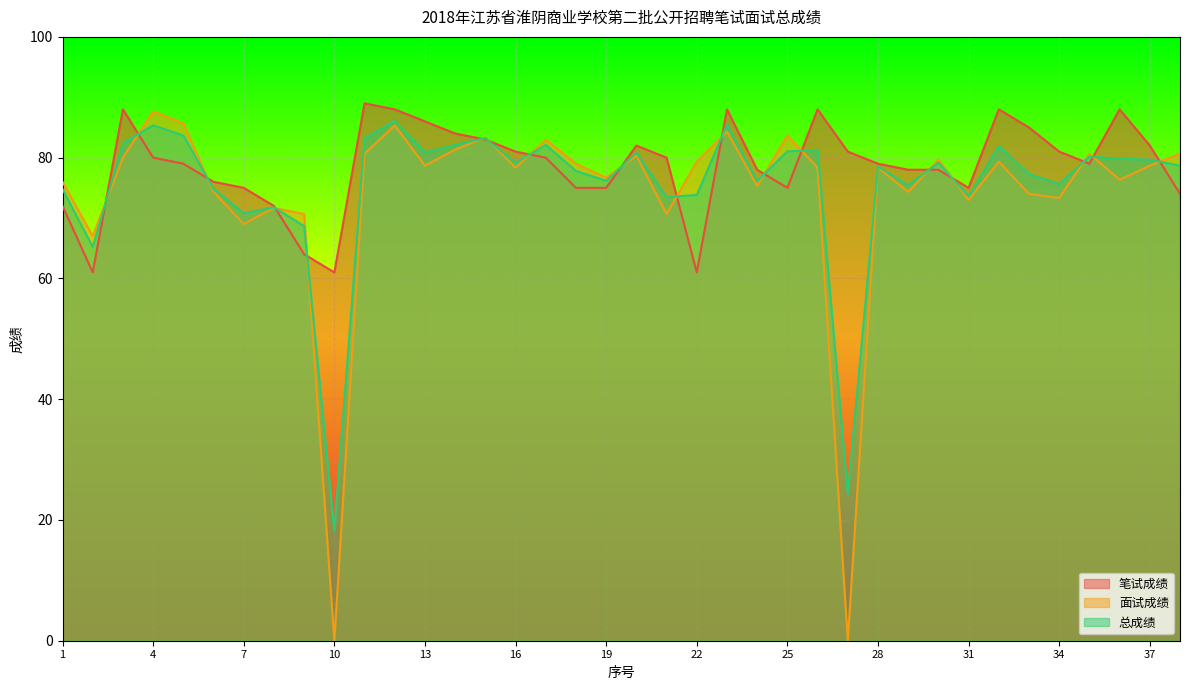

Rank the series by their maximum value, from lowest to highest.

总成绩, 面试成绩, 笔试成绩